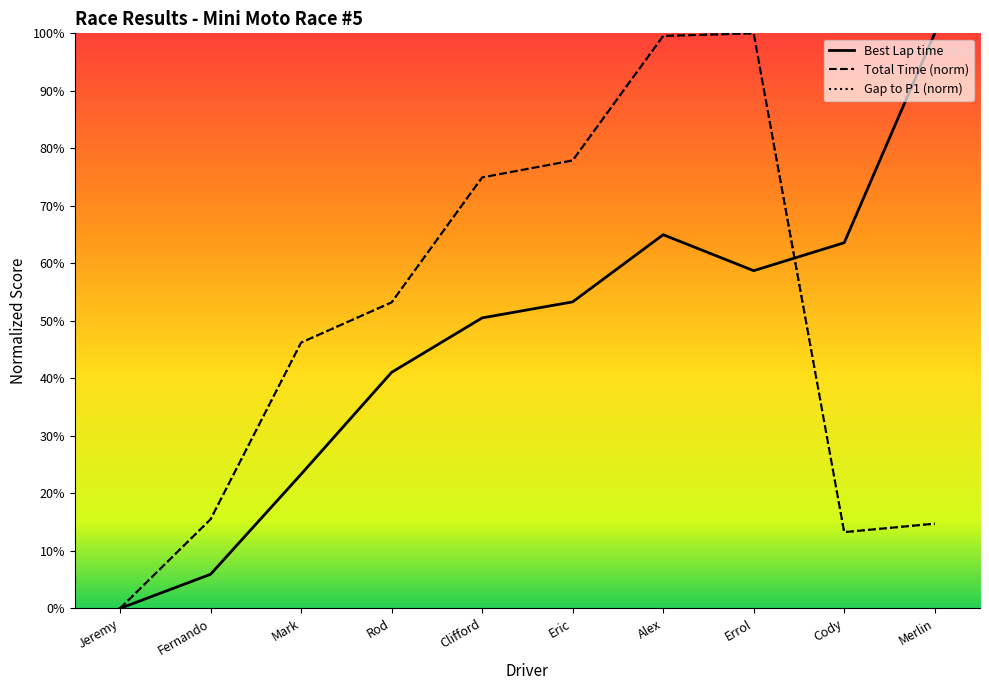

Which series has the largest range (max minus min)?

Best Lap time